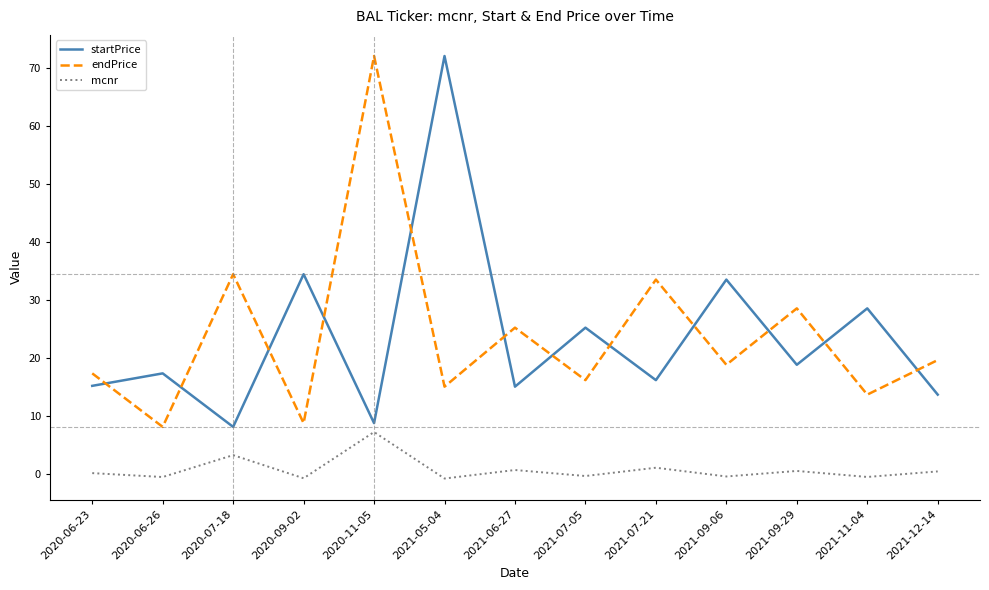

At which label does endPrice reach its minimum?

2020-06-26